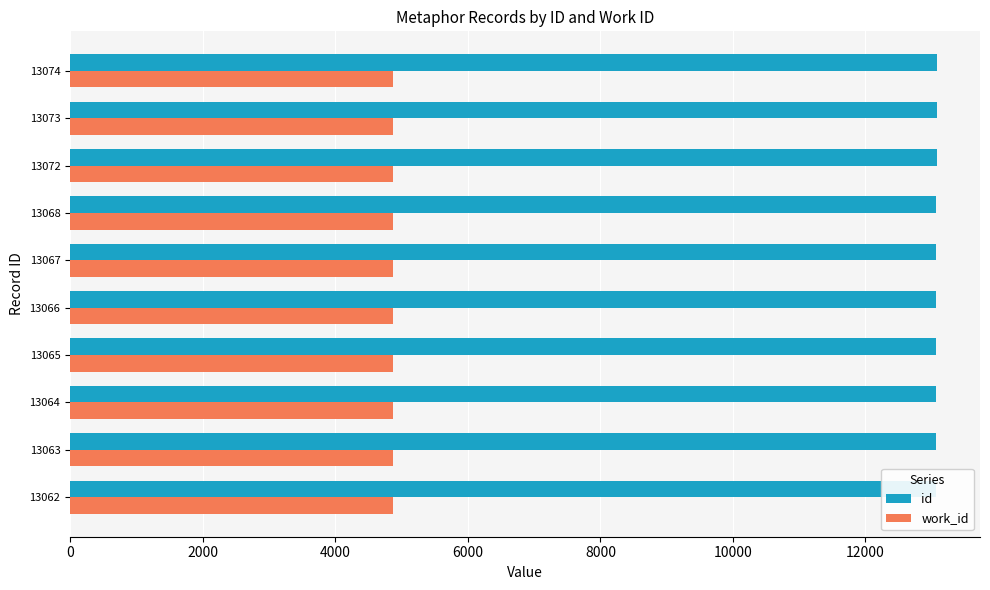

What is the greatest value displayed?

13074.0